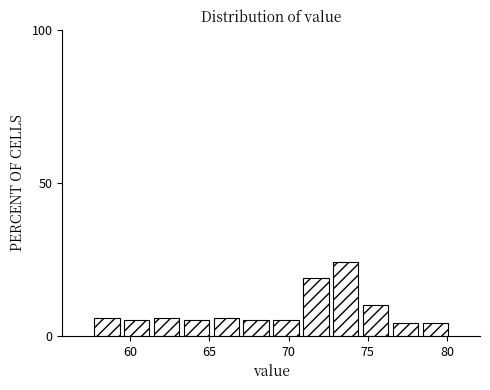

Around what value on the x-axis is the tallest bar? Give the approximate position of its centre, as read against the axis.

73.5